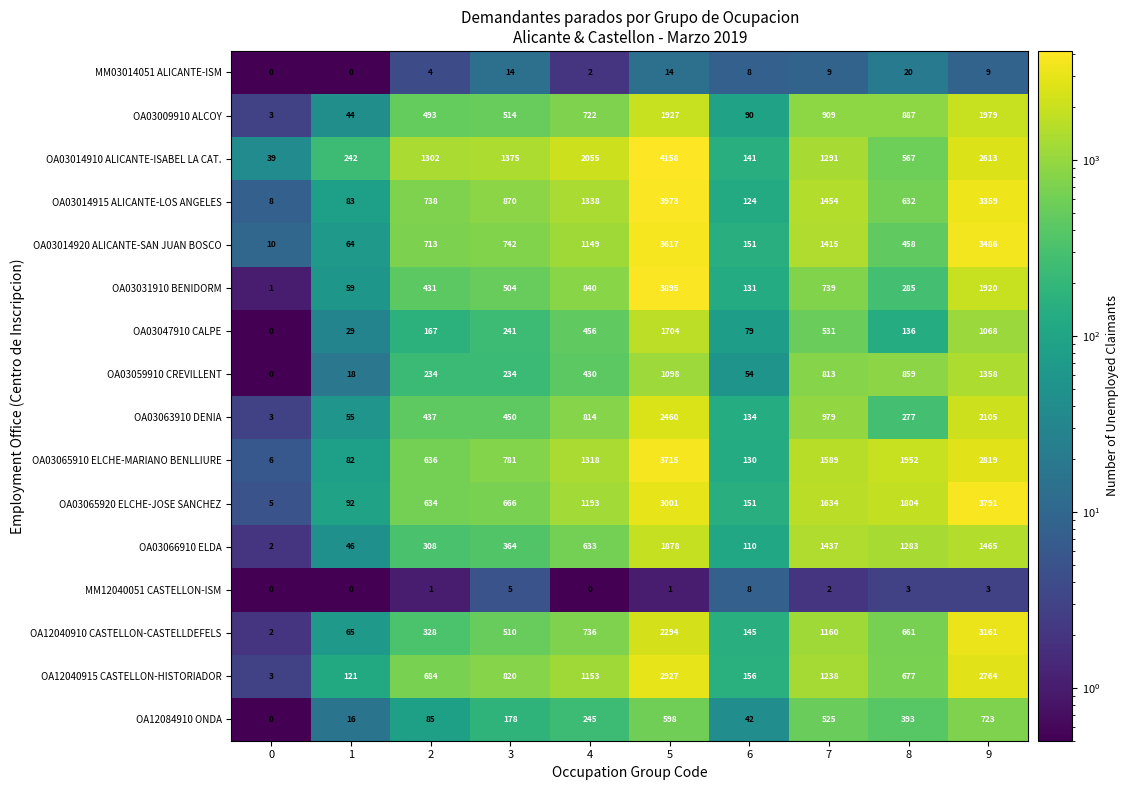

Which series has the largest total across all categories?

OA03014910 ALICANTE-ISABEL LA CAT.